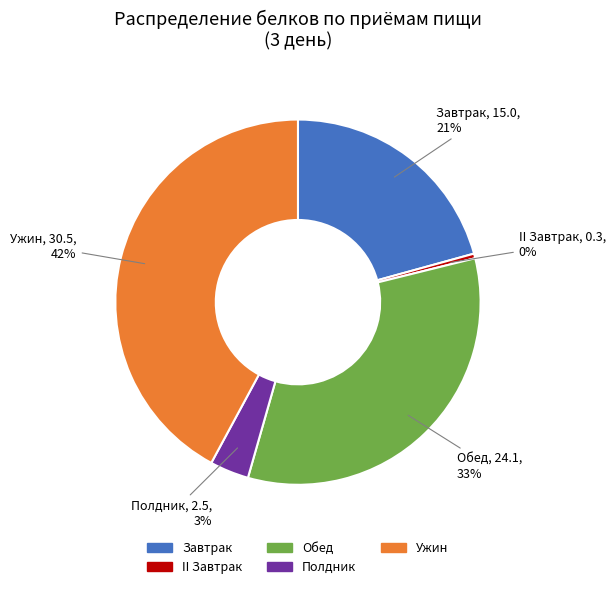

Between Полдник and Завтрак, which is larger?

Завтрак